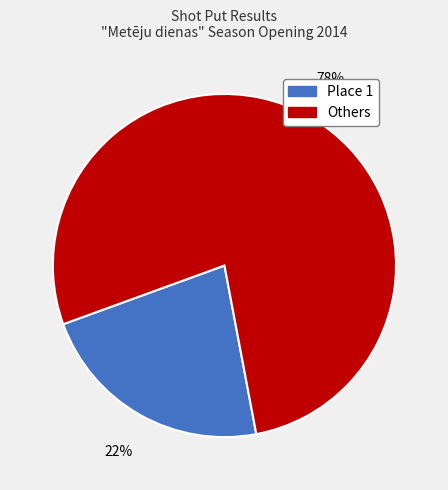

To the nearest percent, what is the average slice percentage?

50%